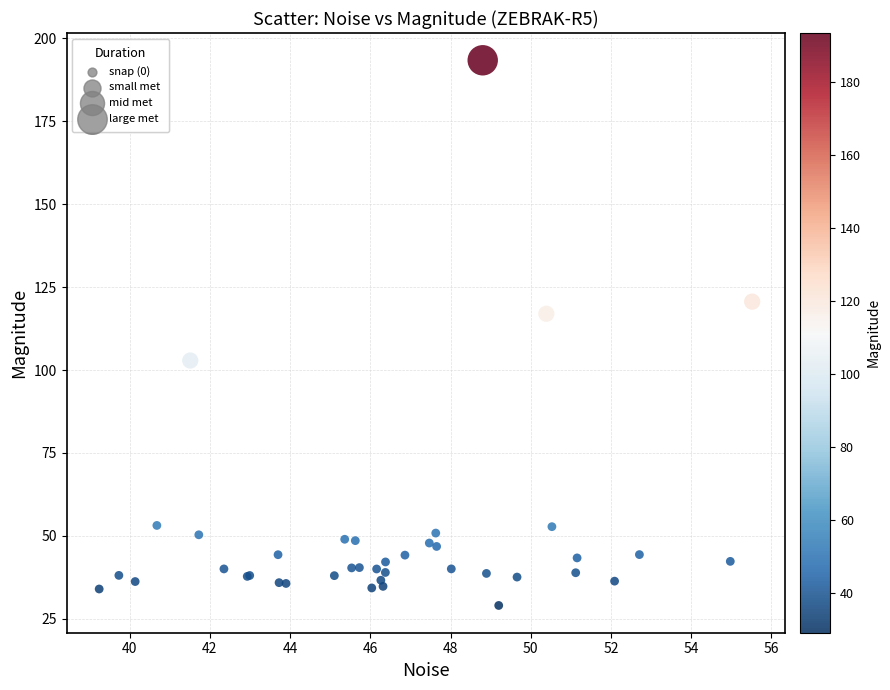

What Y value in the scatter plot is closest to 111?

117.0